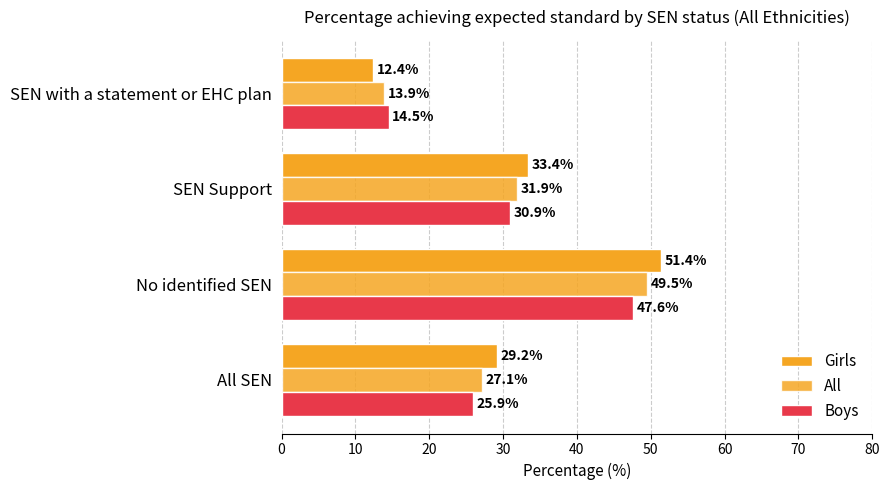

How many values in the Girls series are below 33?

2